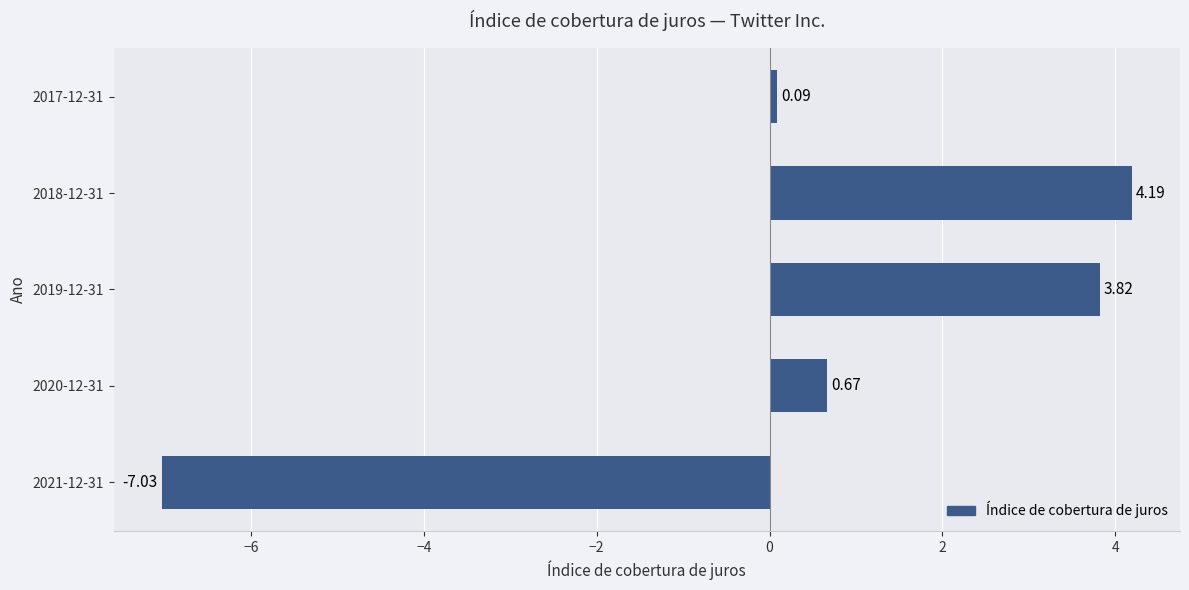

How many values are below zero?

1